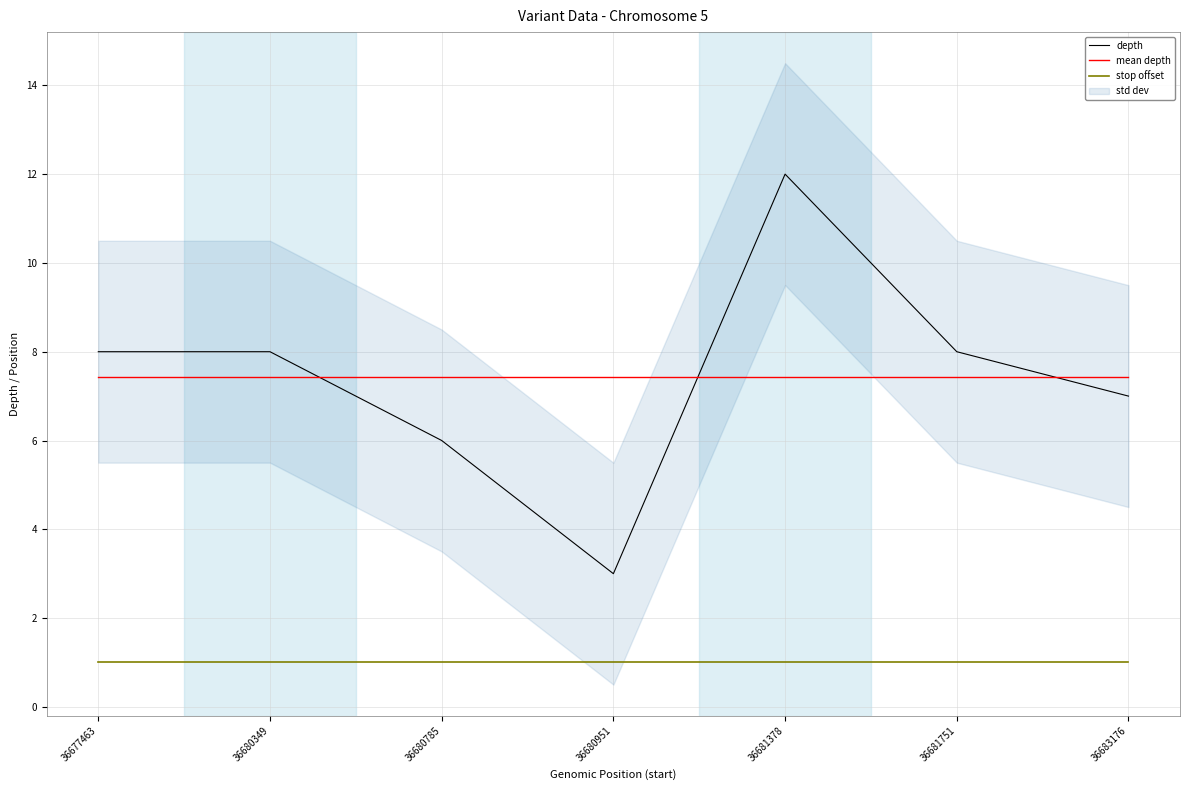

Is it true that mean depth equals 7.4 at 36677463?

True